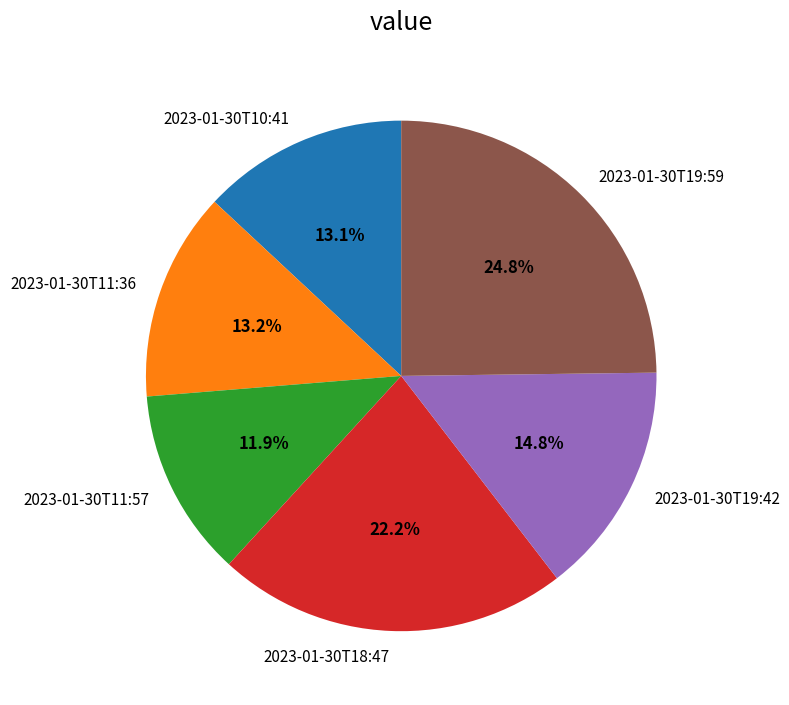

To the nearest percent, what portion does 2023-01-30T19:42 represent?

15%